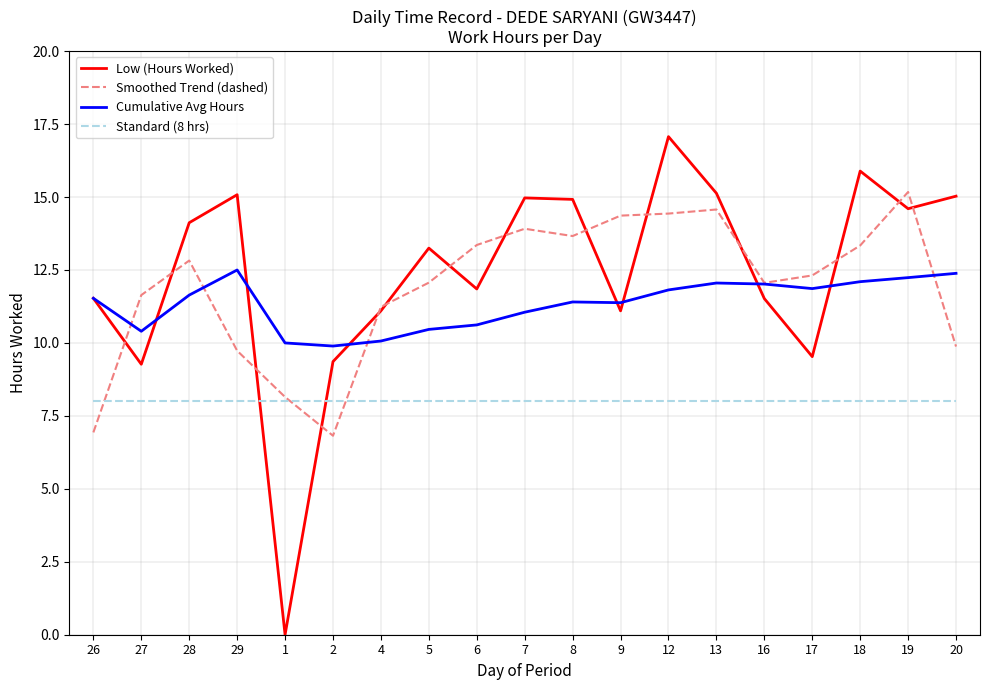

What is the maximum value shown in the chart?

17.1